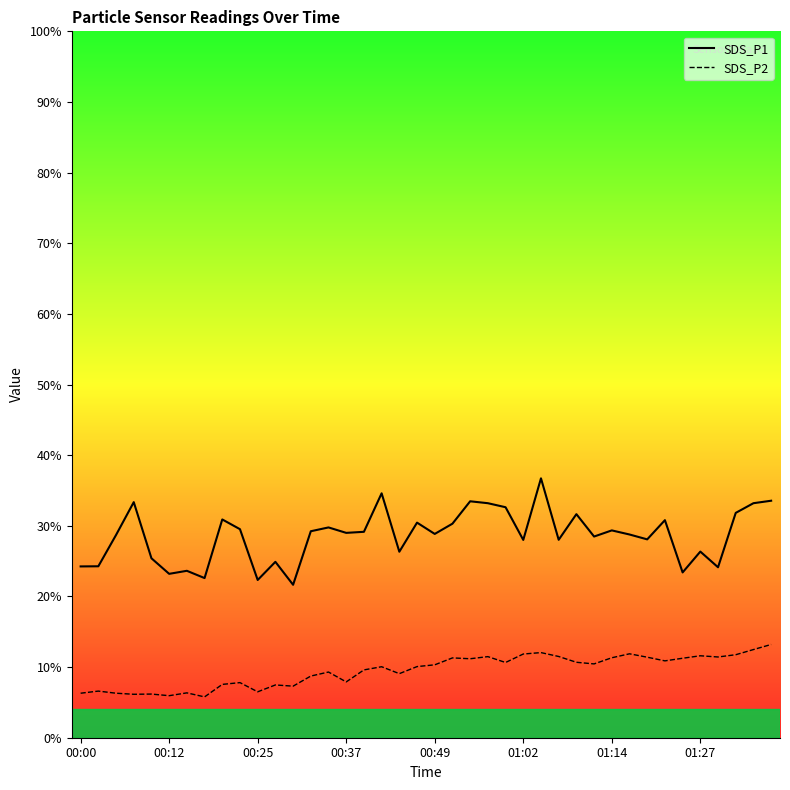

Is the value of SDS_P2 at 36 greater than the value of SDS_P1 at 29?

No